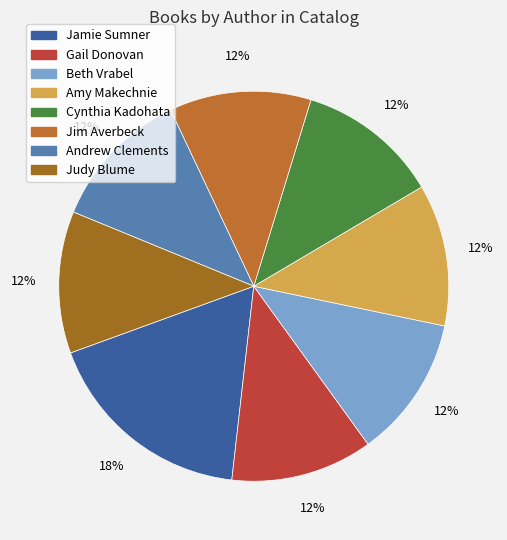

To the nearest percent, what is the average slice percentage?

12%